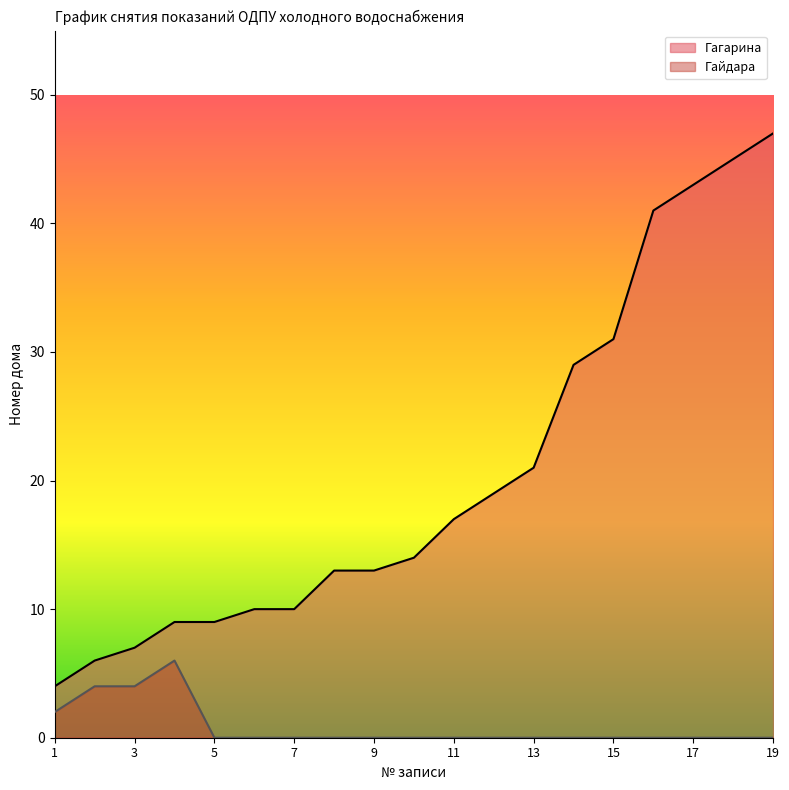

Where does the Гагарина series first go above 14?

11